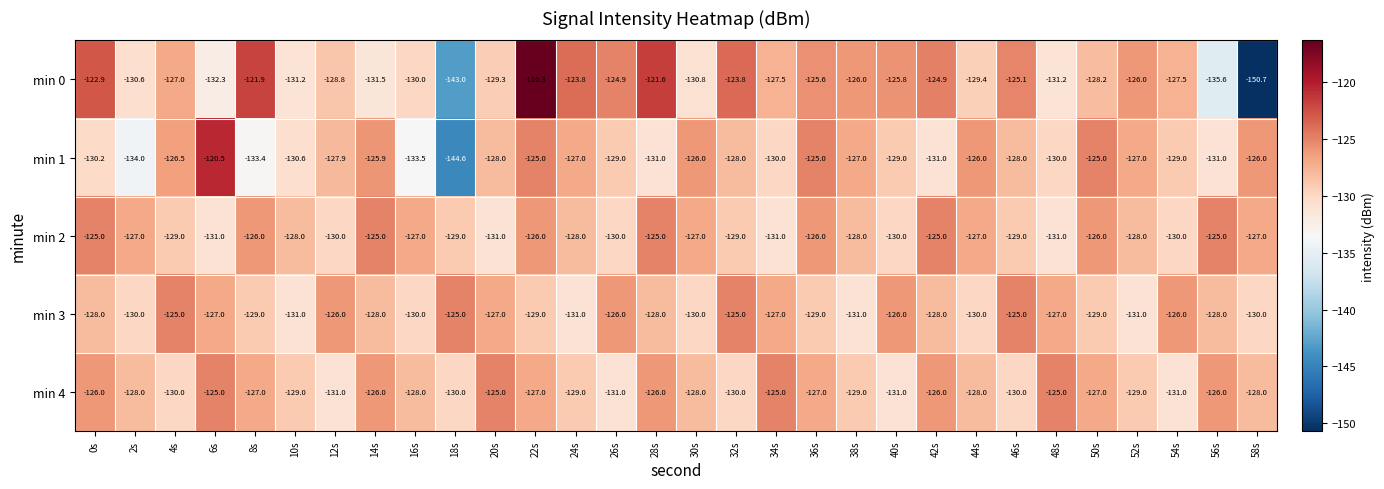

What is the difference between the min 1 values at 52s and 56s?

4.0